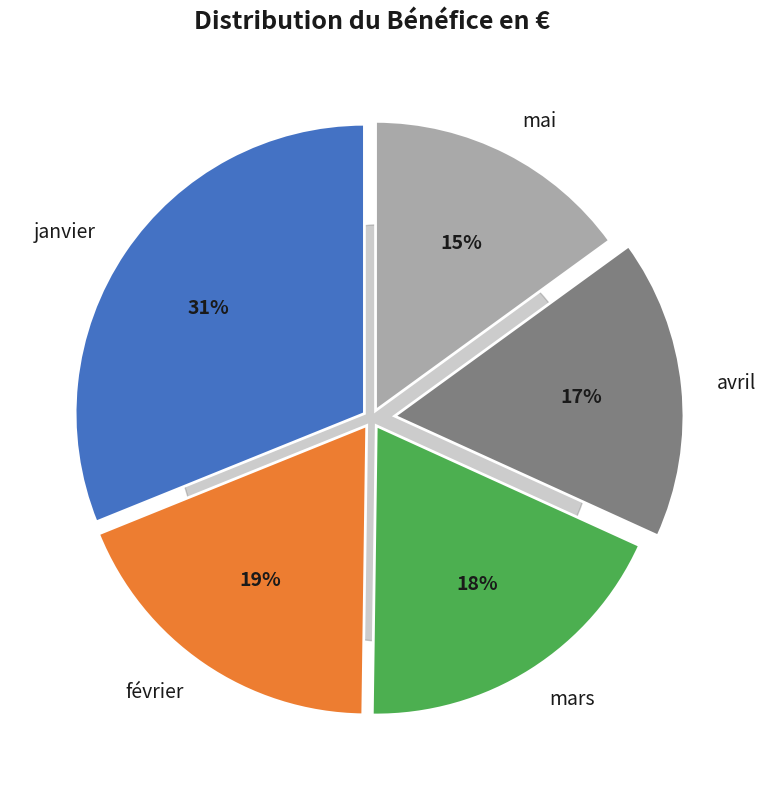

What portion of the pie excludes janvier?

68.9%